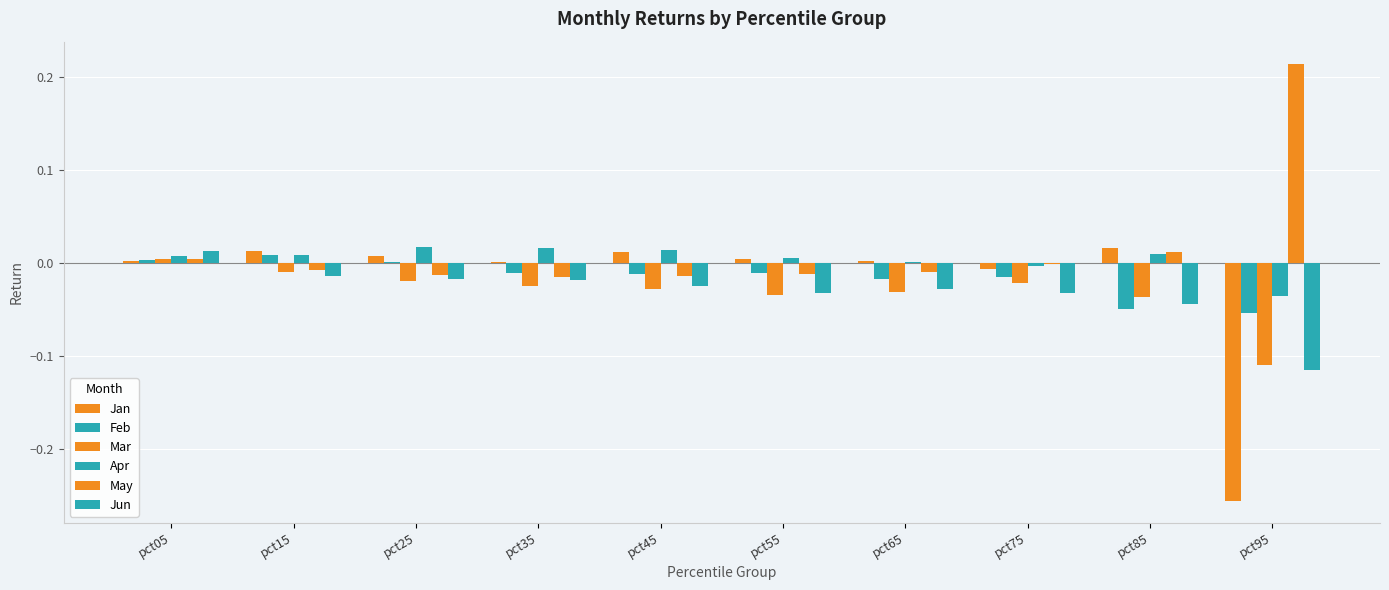

Is the value of Mar at pct25 greater than the value of Apr at pct25?

No